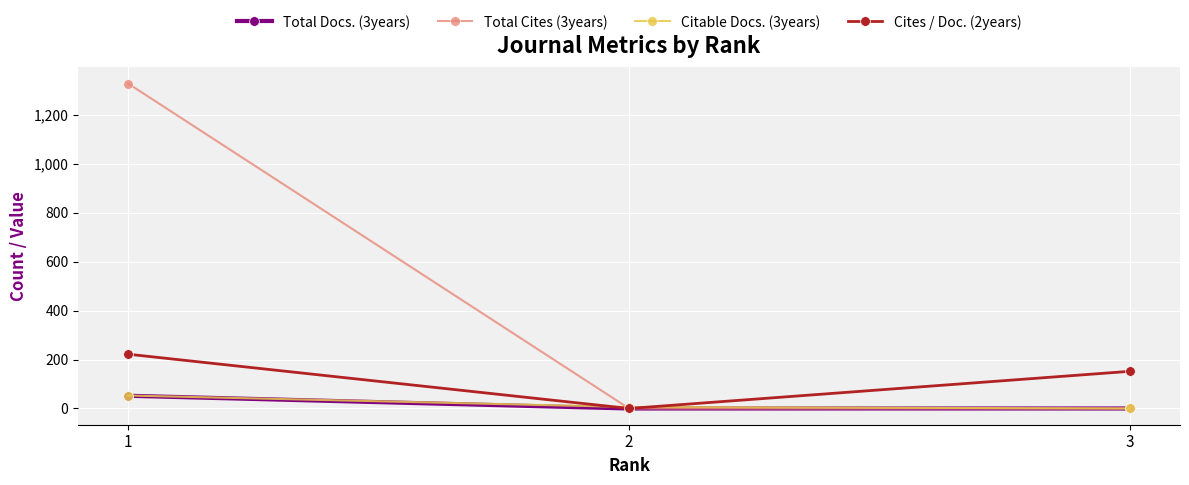

Is it true that Total Cites (3years) equals 0 at 3?

True